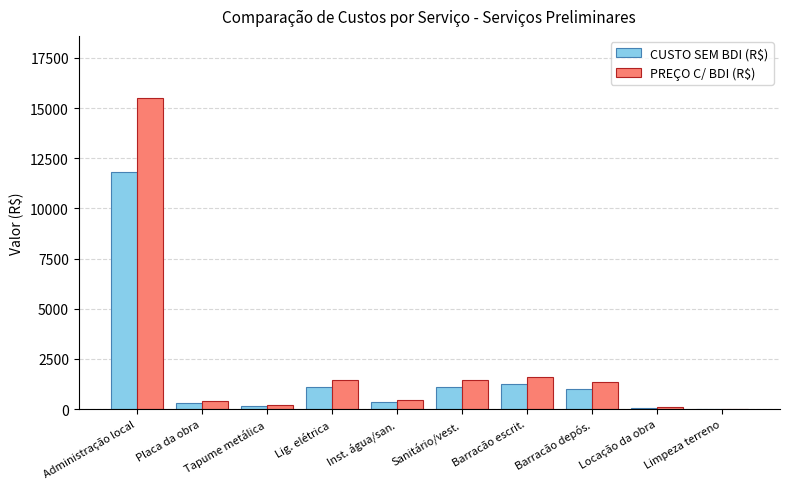

The PREÇO C/ BDI (R$) series shows 465.5 at Inst. água/san.. True or false?

True